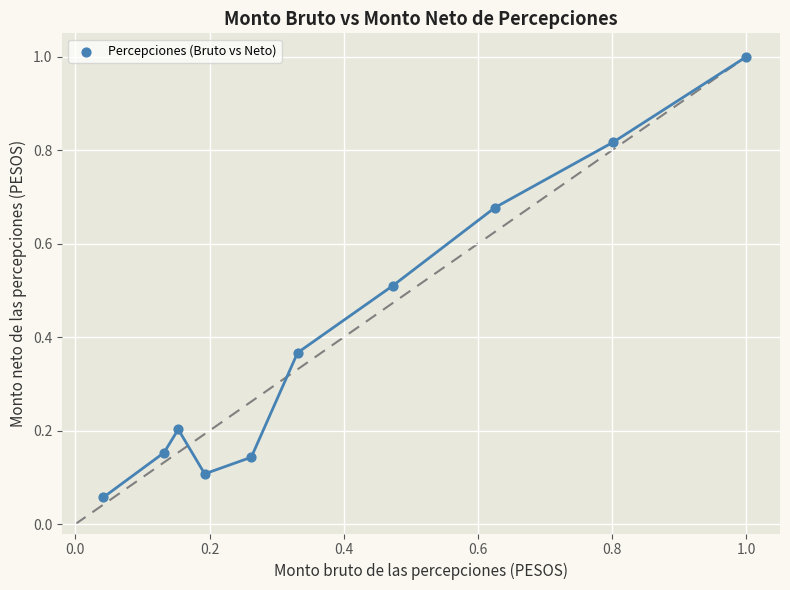

What is the range of X values (max minus min)?

1.0